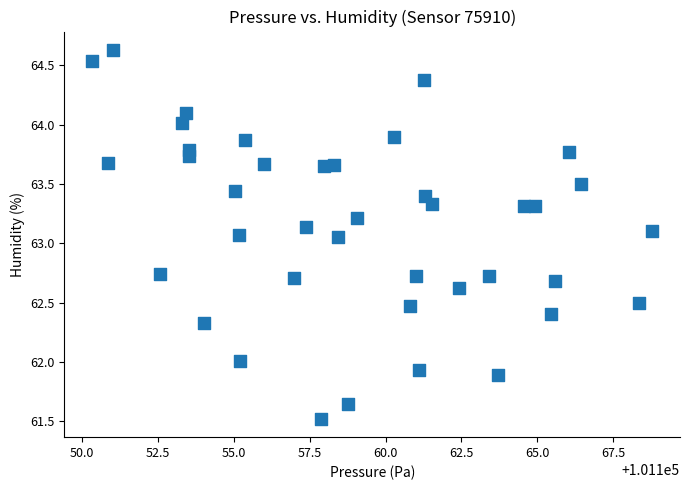

What is the range of X values (max minus min)?

18.4